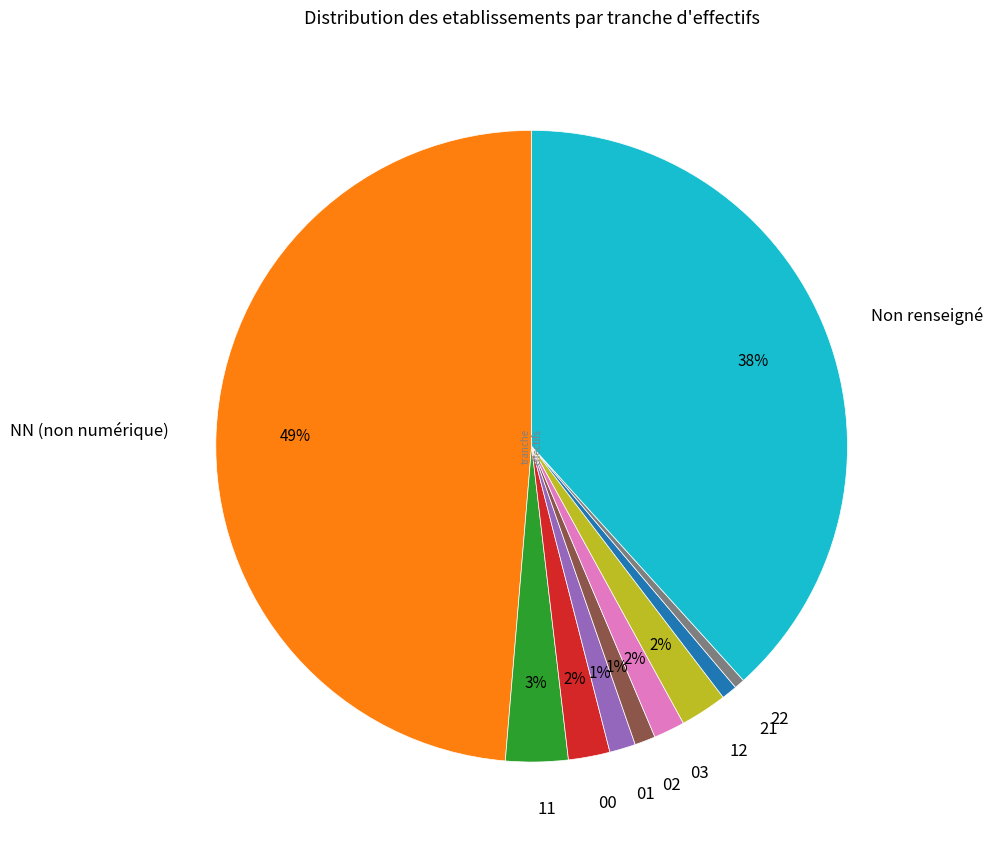

To the nearest percent, what is the difference between the largest and smallest slice percentages?

48%